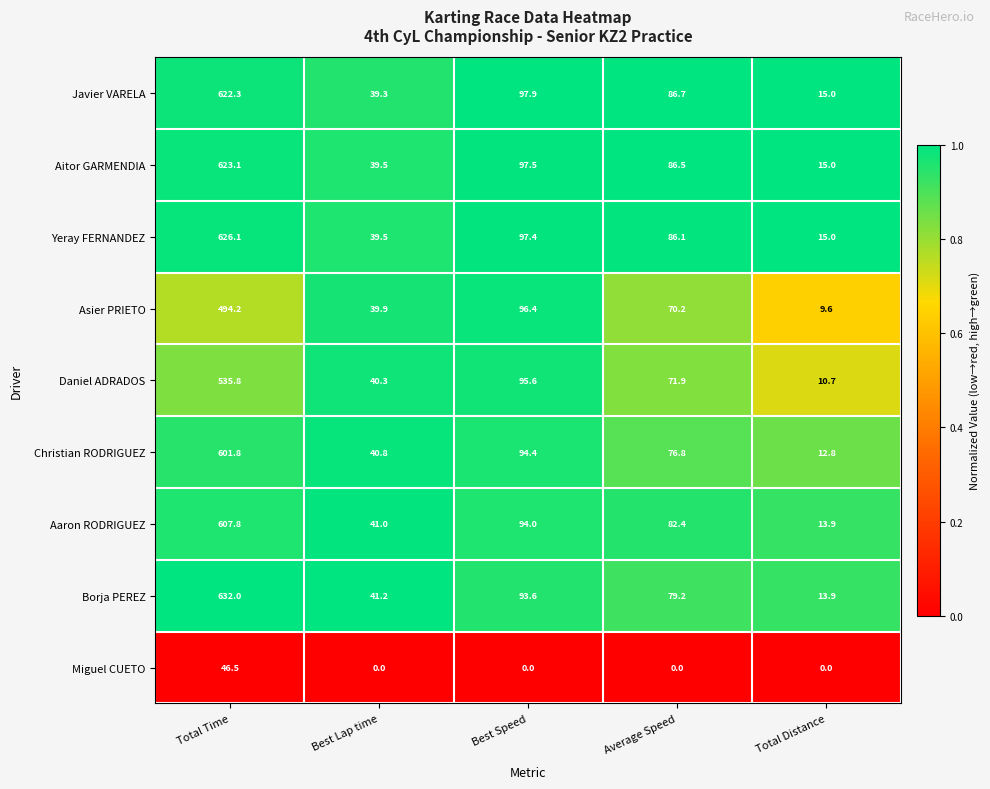

True or false: Javier VARELA has a value of 19.7 at Total Distance.

False